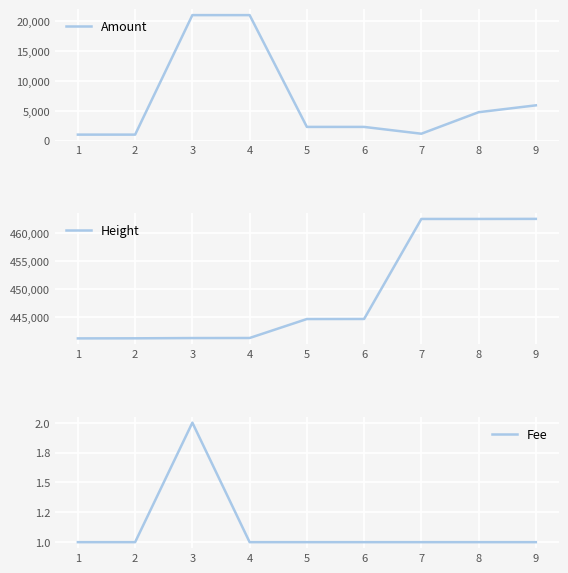

True or false: Amount and Height intersect in this chart.

False